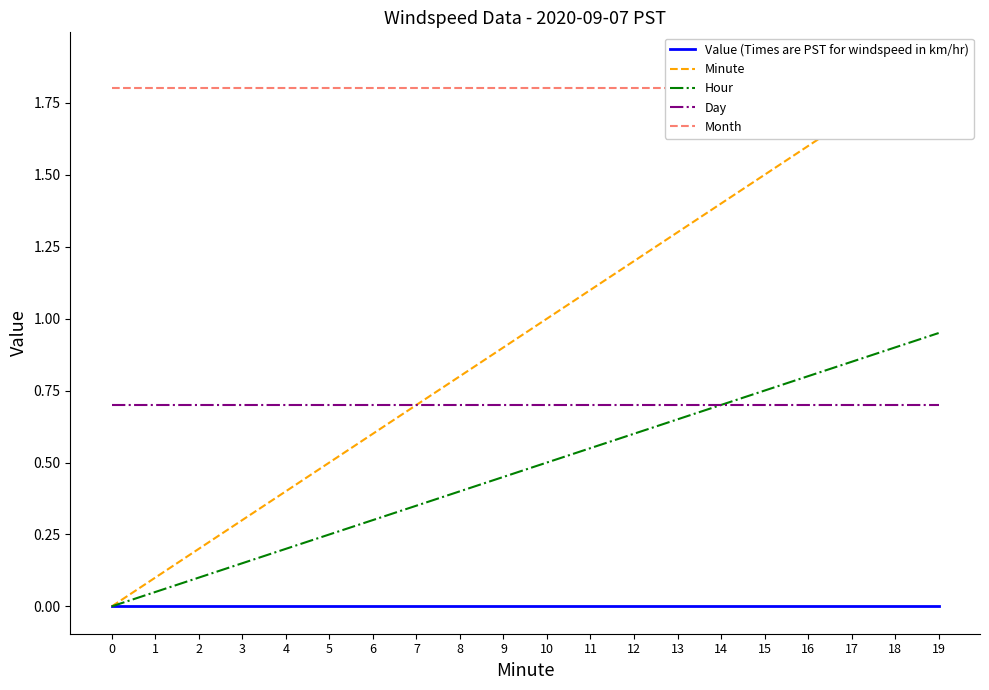

Which series has the largest total across all categories?

Month